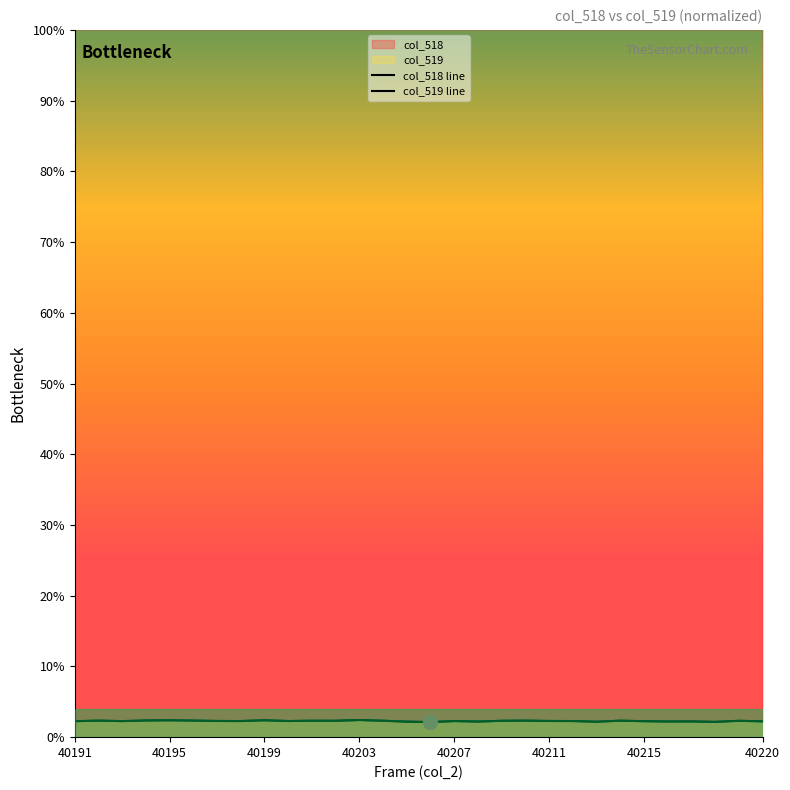

What are all the series names shown in the legend?

col_518, col_519